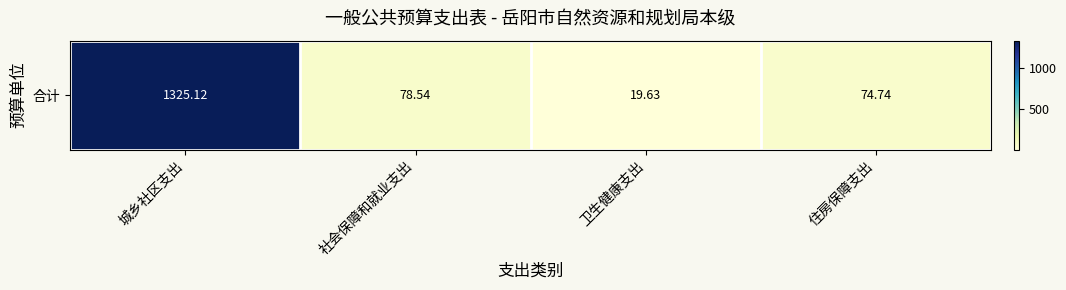

List the labels in order of value, largest first.

城乡社区支出, 社会保障和就业支出, 住房保障支出, 卫生健康支出